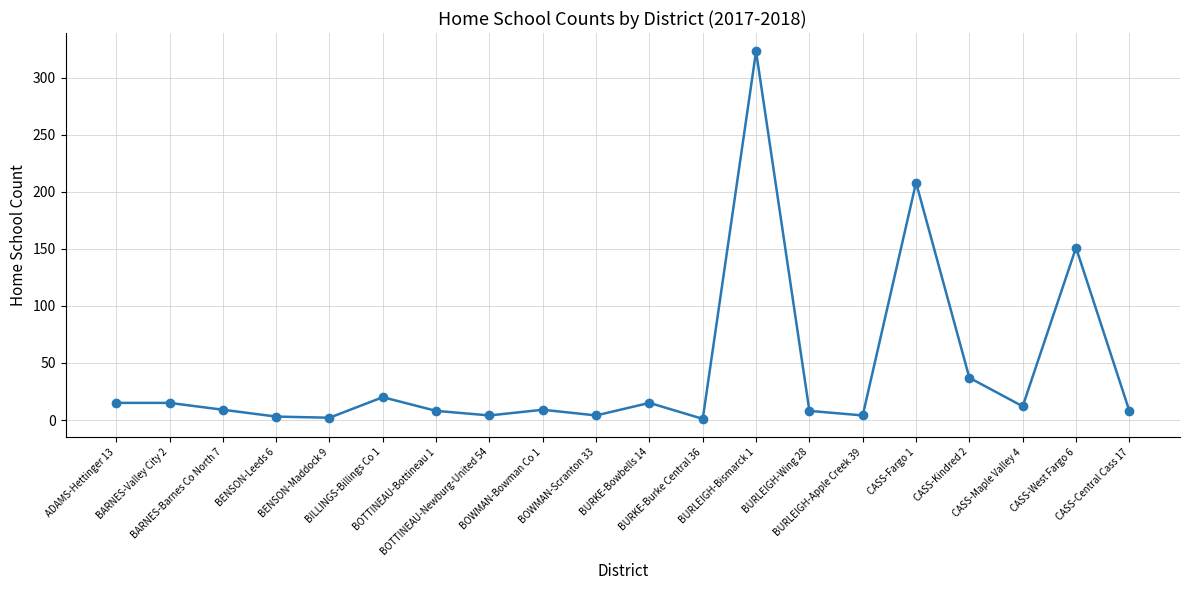

At which label does the data first exceed 9?

ADAMS-Hettinger 13